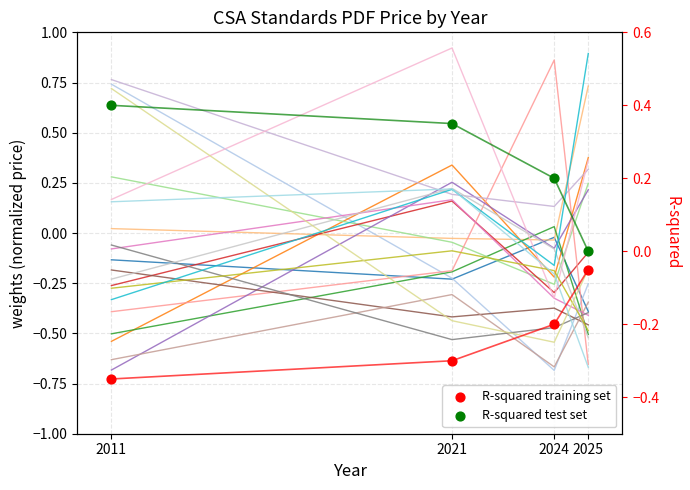

Which series reaches the maximum Y coordinate?

R-squared test set